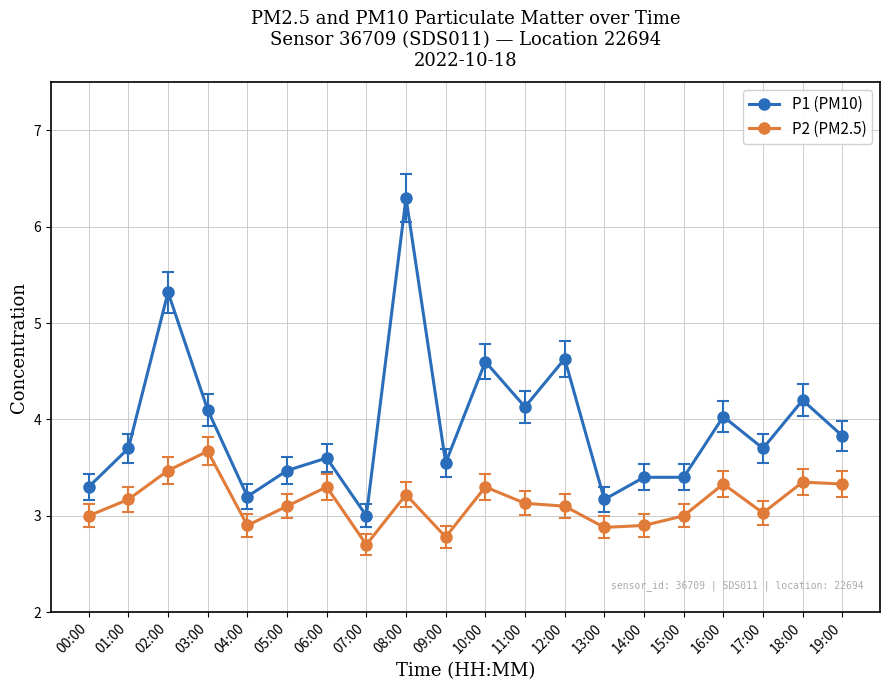

Which series has the largest total across all categories?

P1 (PM10)